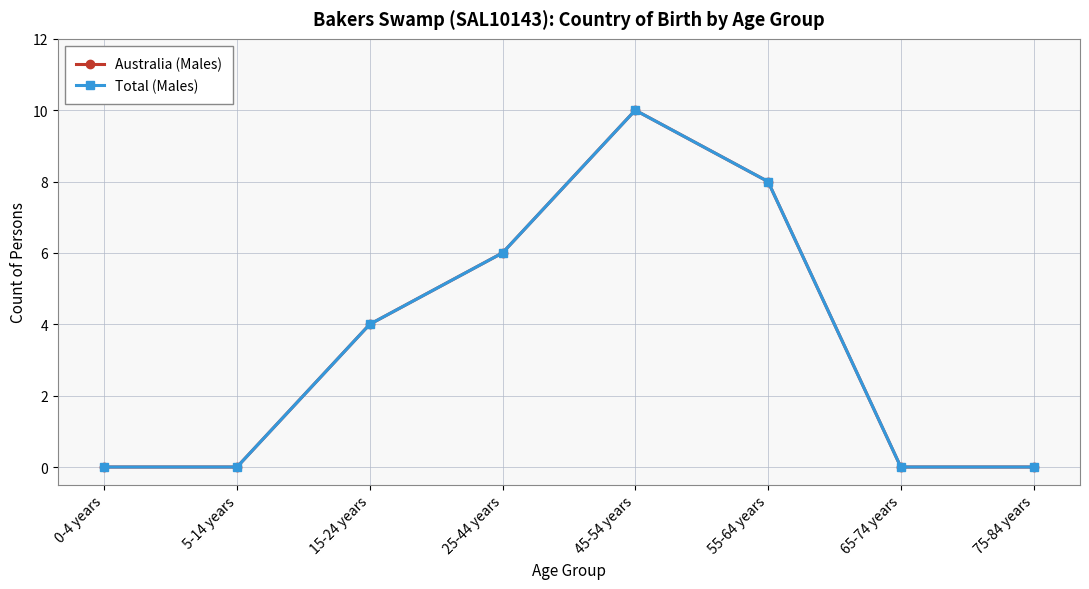

Does the chart have visible grid lines?

Yes